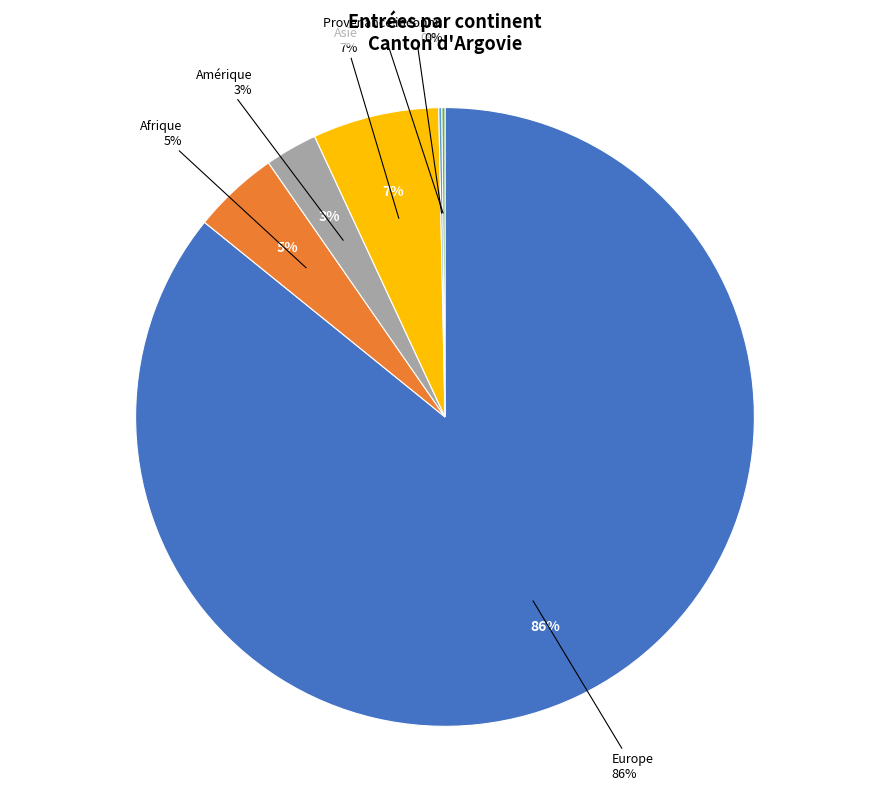

Between Europe and Océanie, which is larger?

Europe